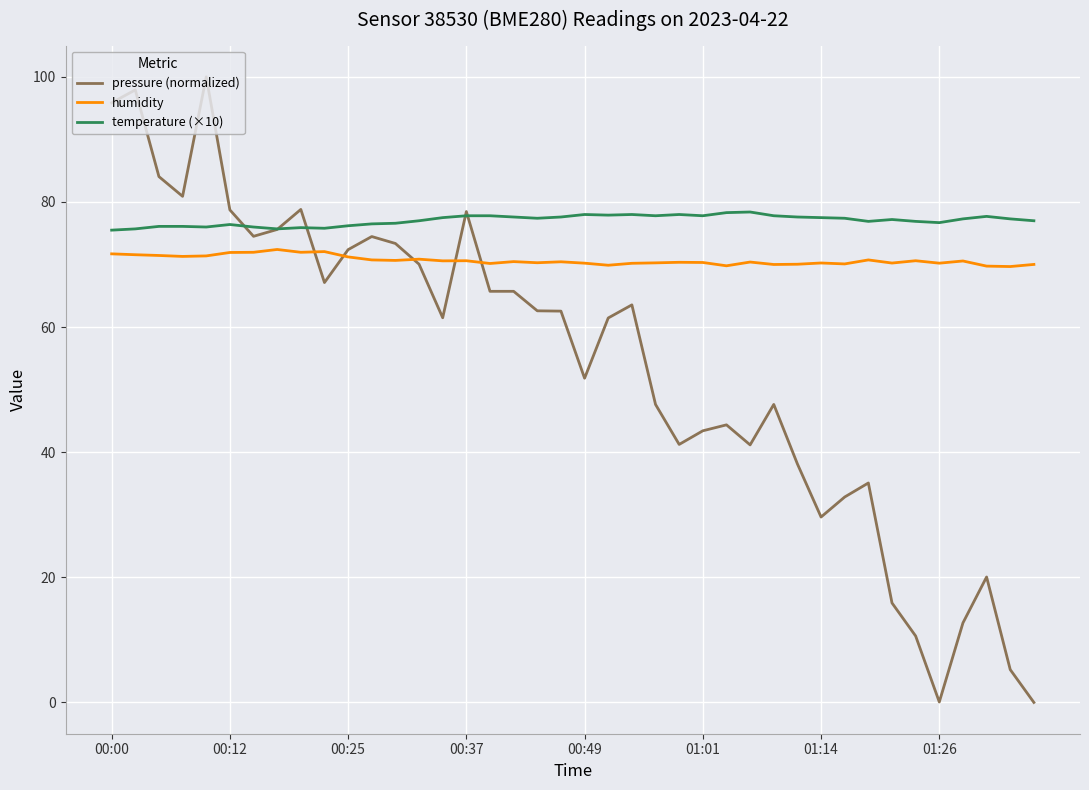

List the series in order of their overall mean, highest first.

temperature (×10), humidity, pressure (normalized)